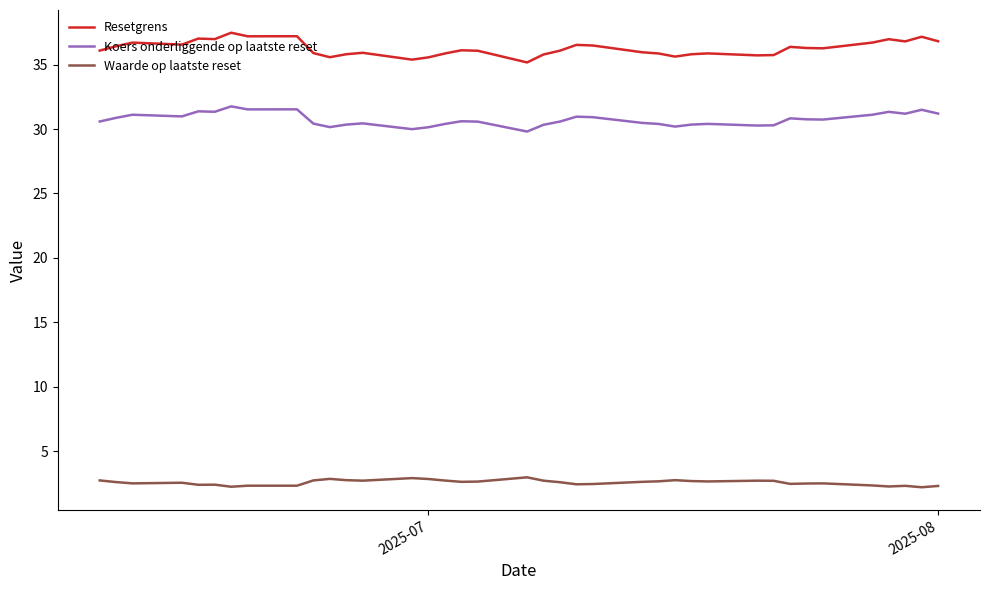

True or false: Waarde op laatste reset has more than 1 points higher than both neighbors.

True